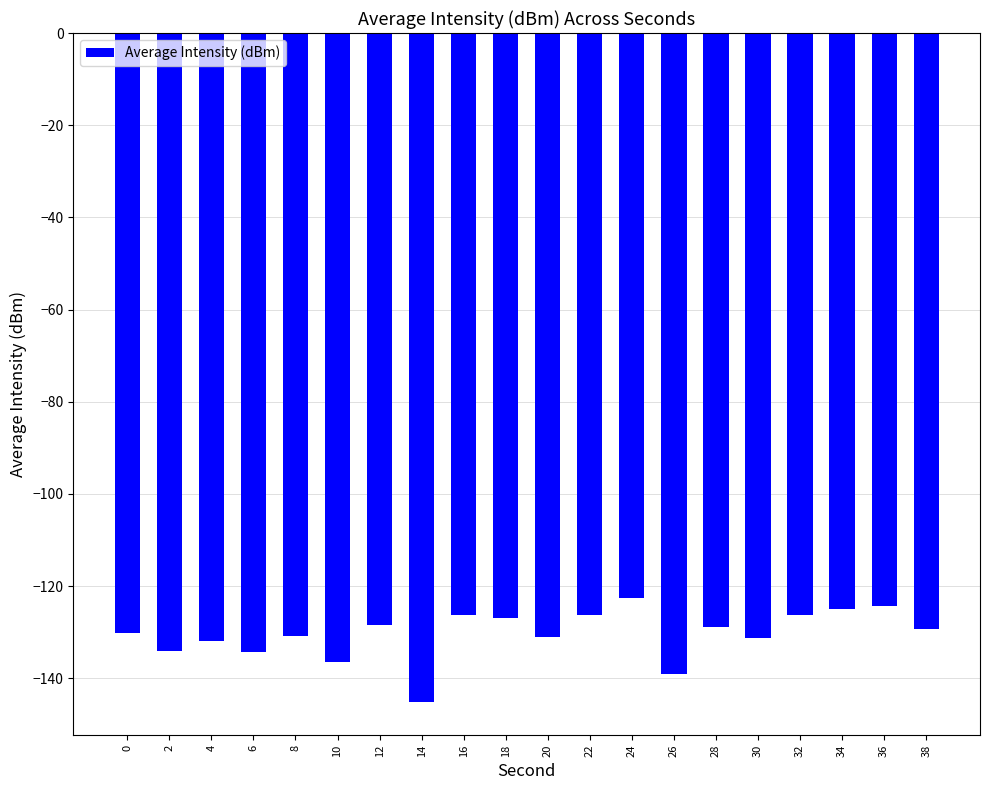

True or false: the data shows -171.6 at 0.

False